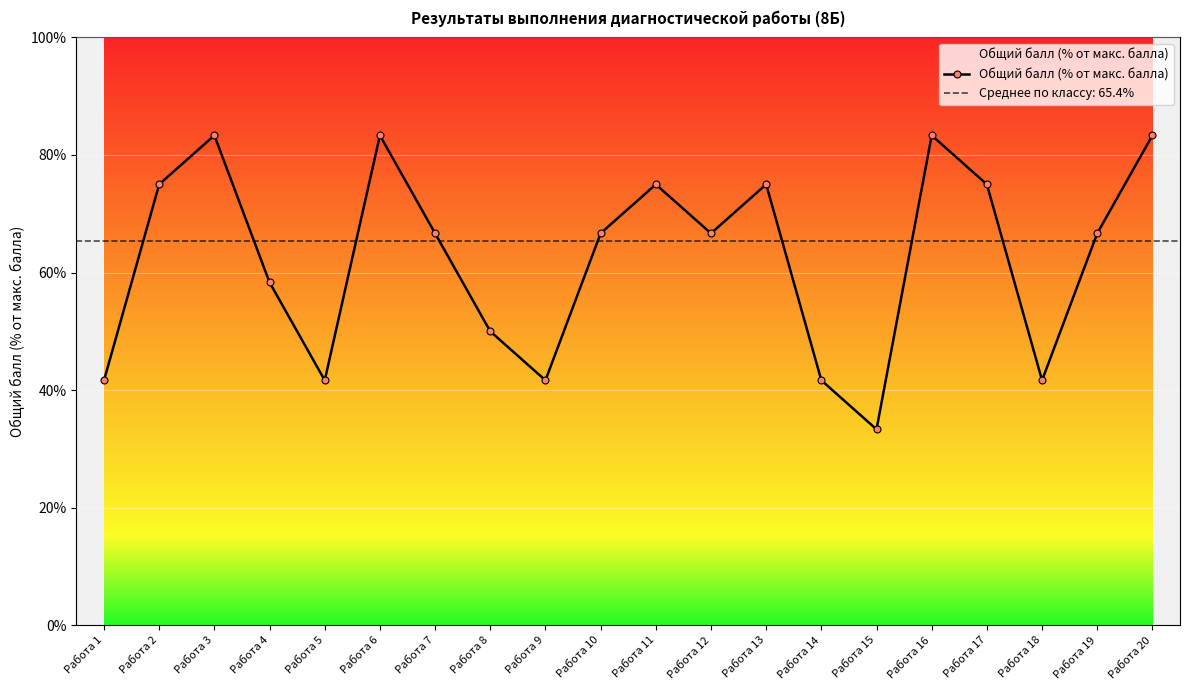

What is the value of the 2nd point from the left?

75.0